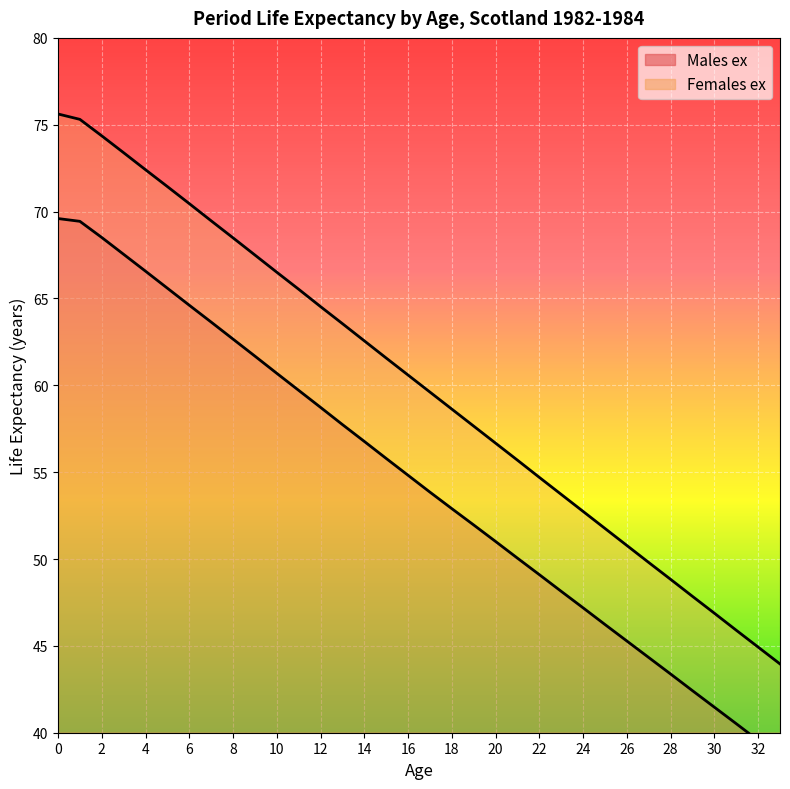

Which has a higher value, 1 or 29?

1